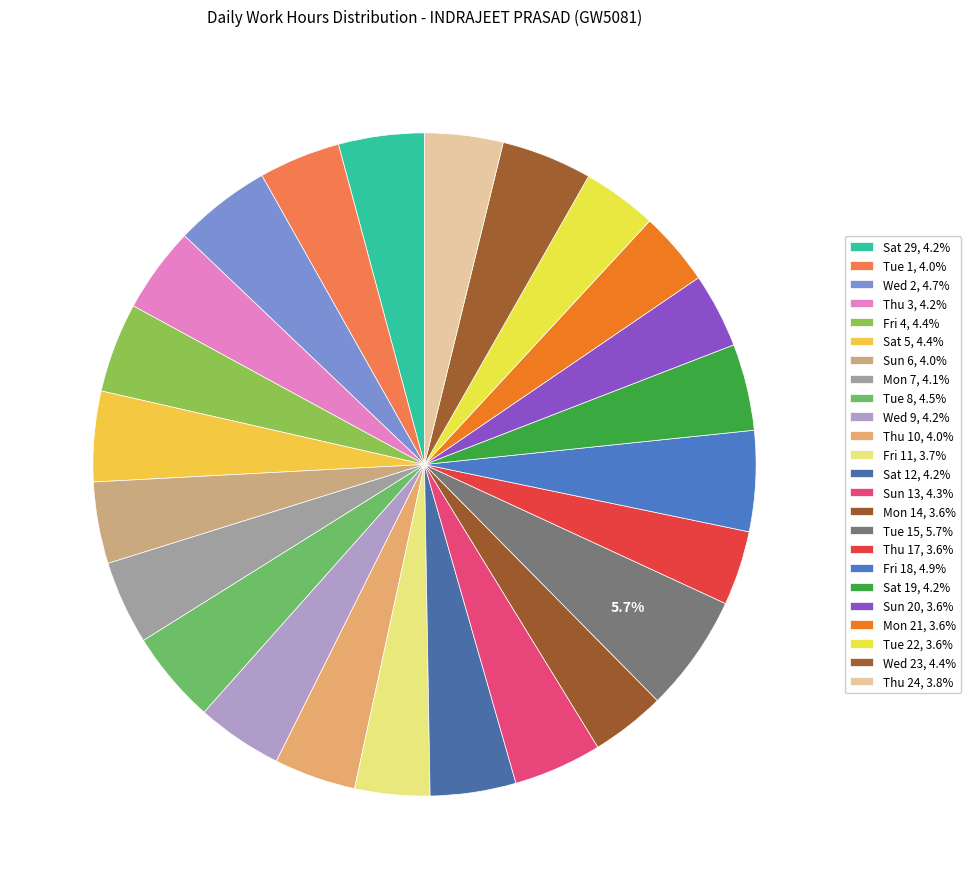

How many segments does this pie chart have?

24